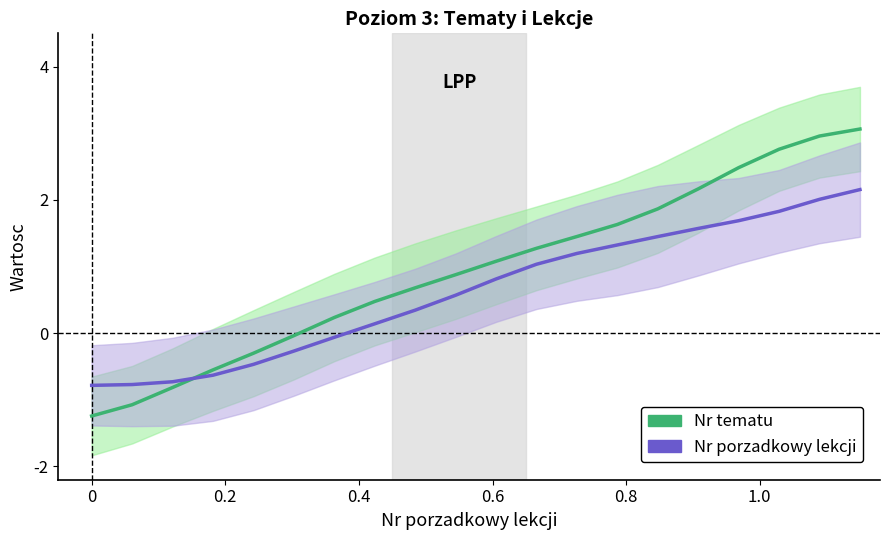

At how many categories does at least one series exceed 1?

10